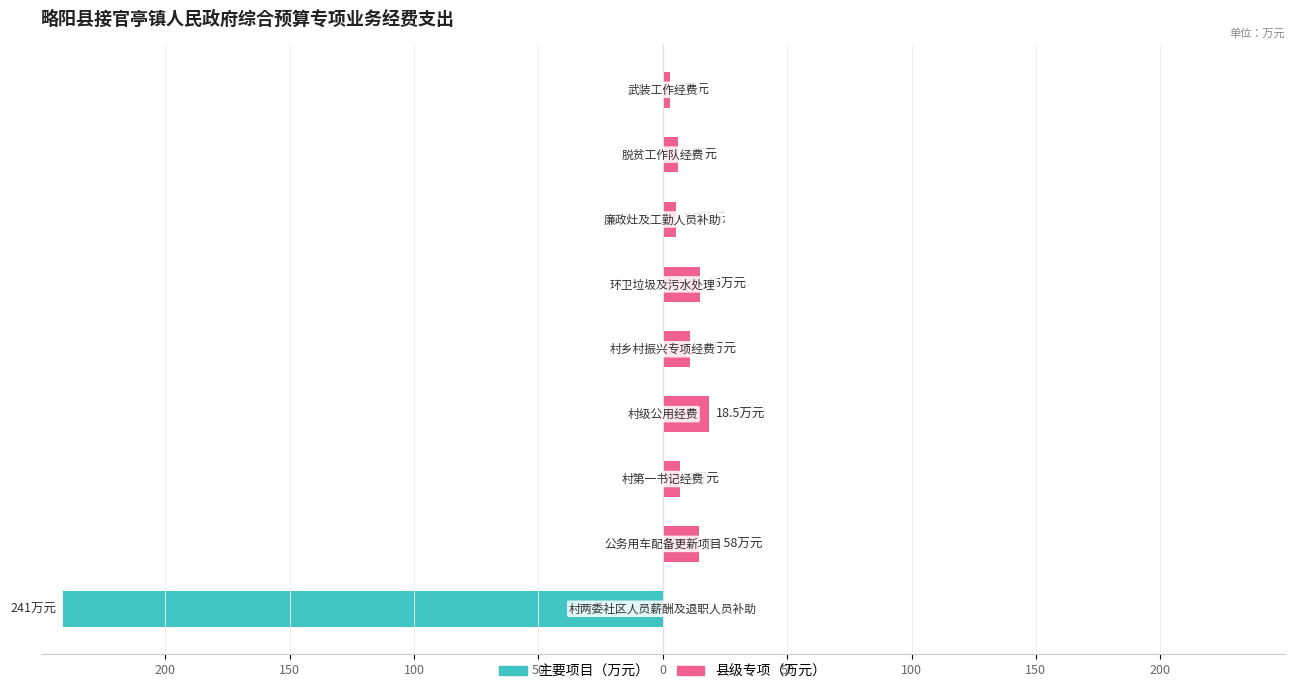

How many groups of bars are there?

9